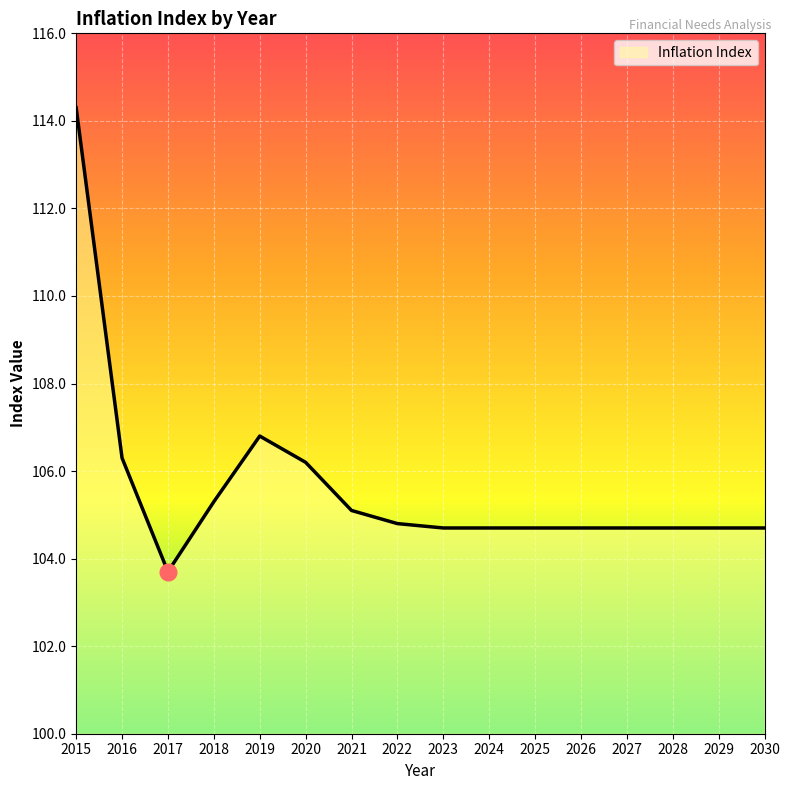

What is the difference between the maximum and minimum values?

10.6